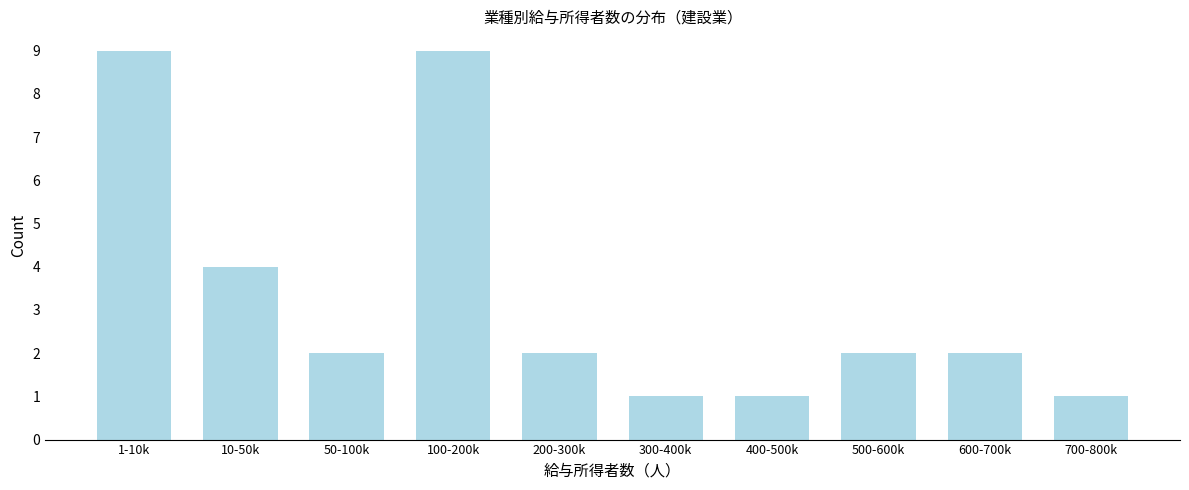

Reading right to left, what are all the values shown in this chart?

700-800k=1	600-700k=2	500-600k=2	400-500k=1	300-400k=1	200-300k=2	100-200k=9	50-100k=2	10-50k=4	1-10k=9